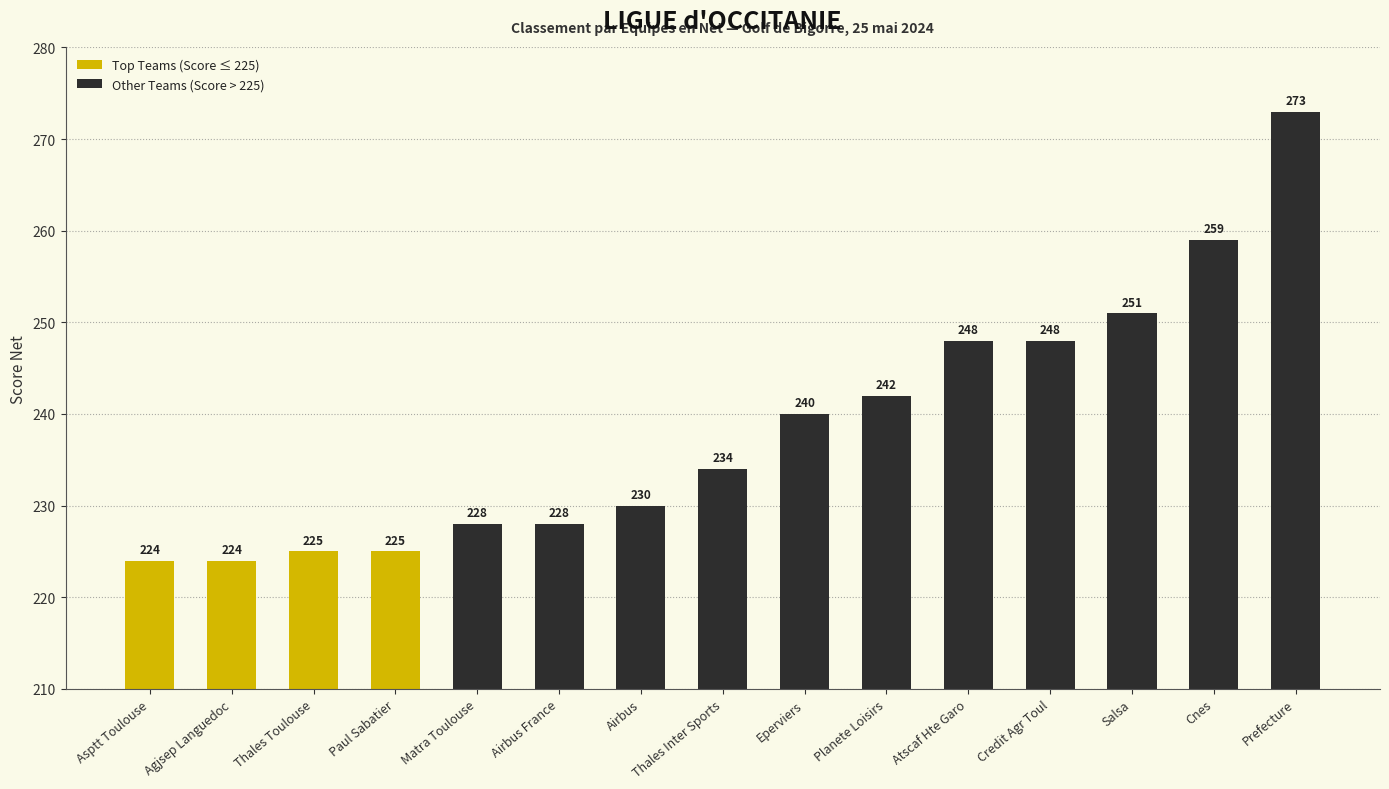

What is the average value?

239